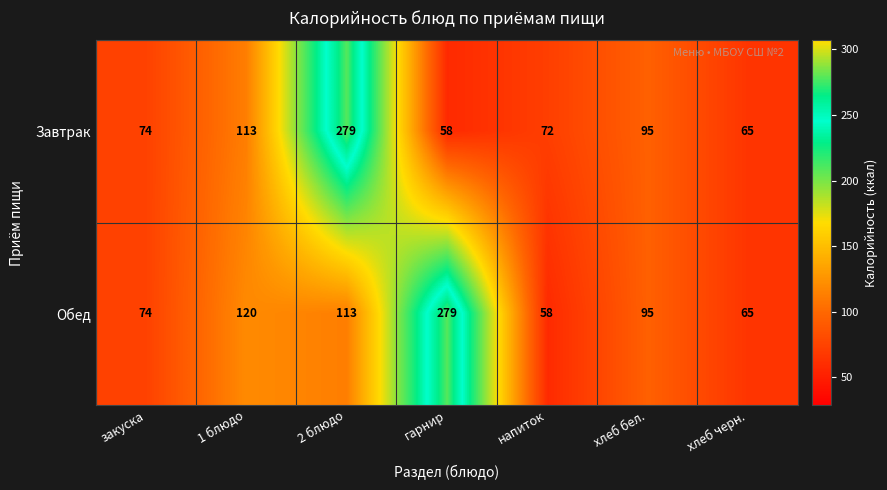

Count the number of categories in the chart.

7